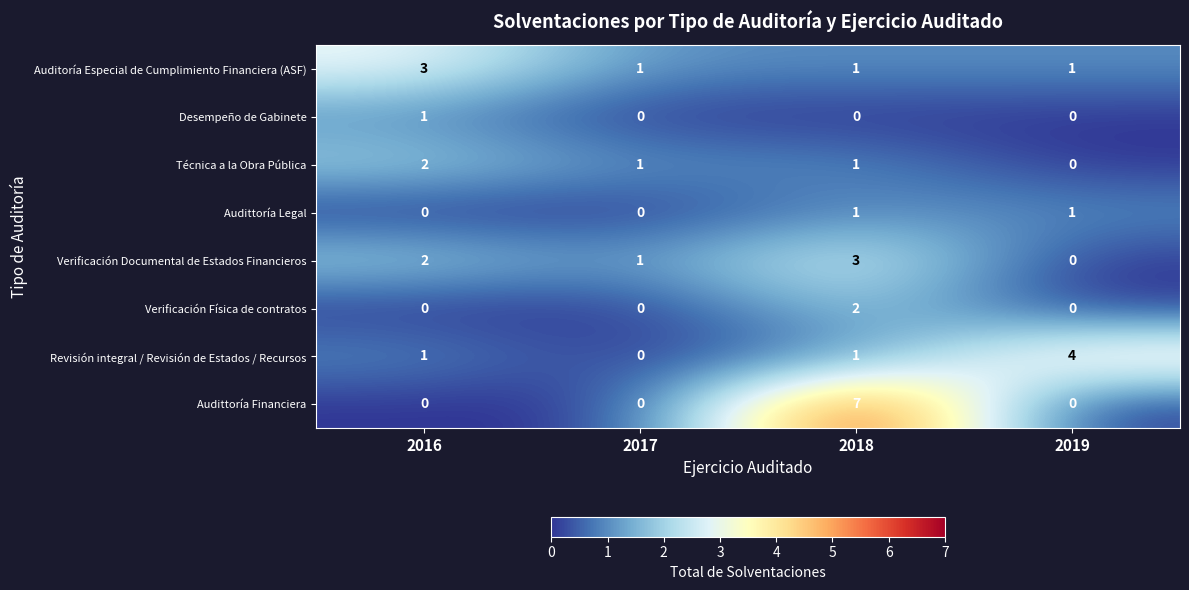

What is the total value across all series at 2017?

3